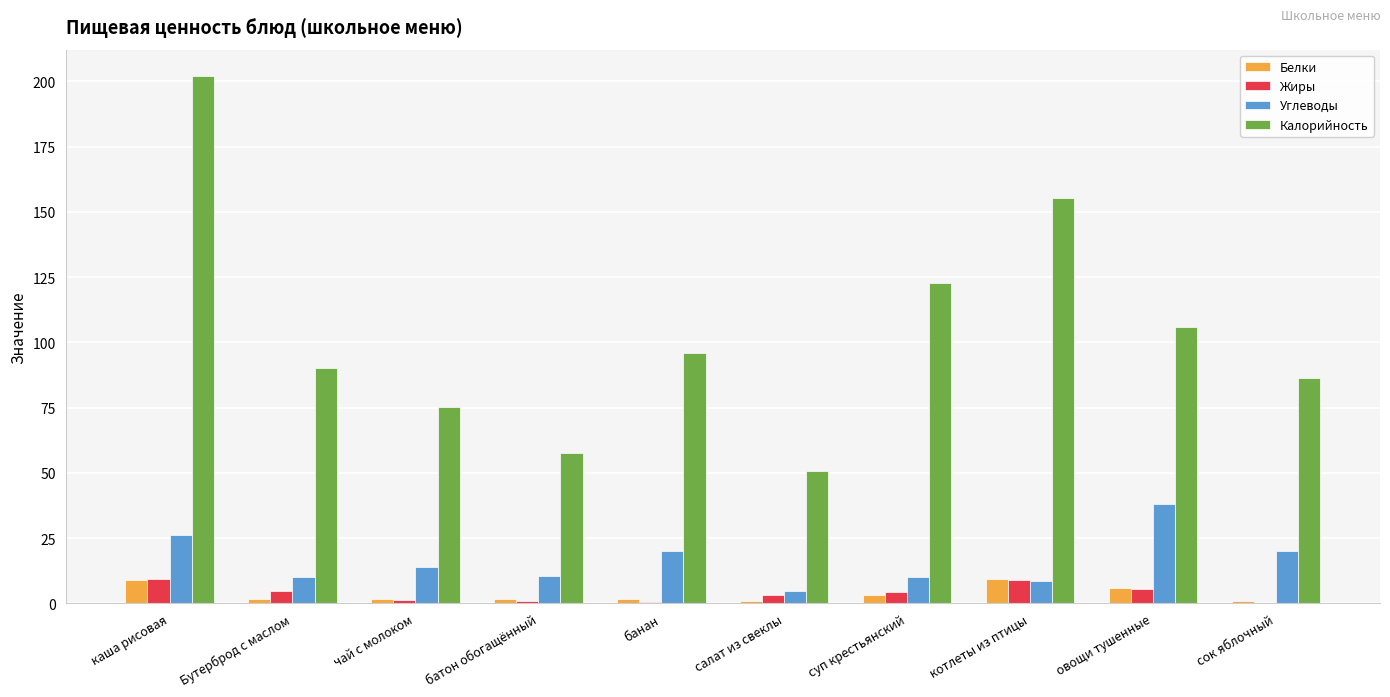

True or false: Белки has a value of 1.6 at батон обогащённый.

True